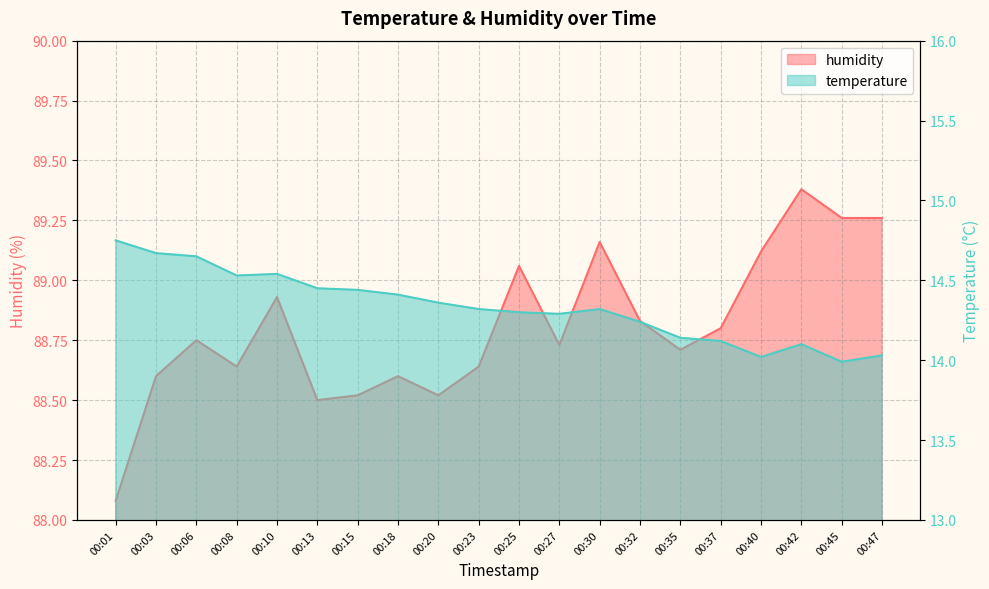

True or false: temperature and humidity cross at least once.

False